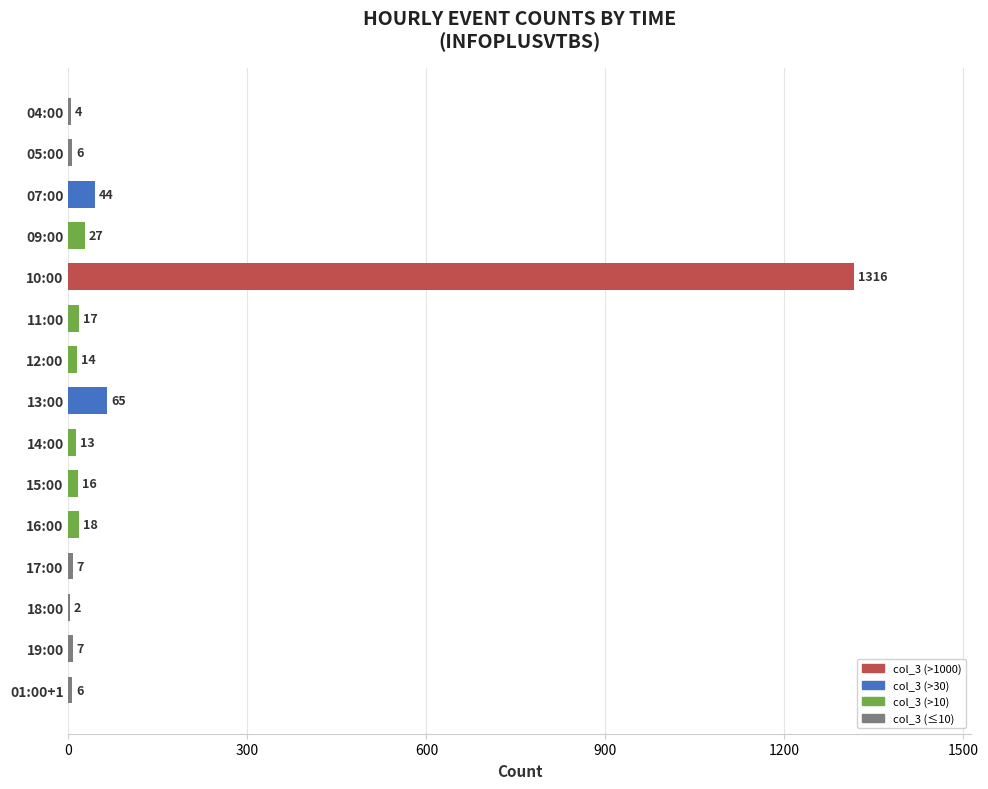

Are the bars horizontal?

Yes